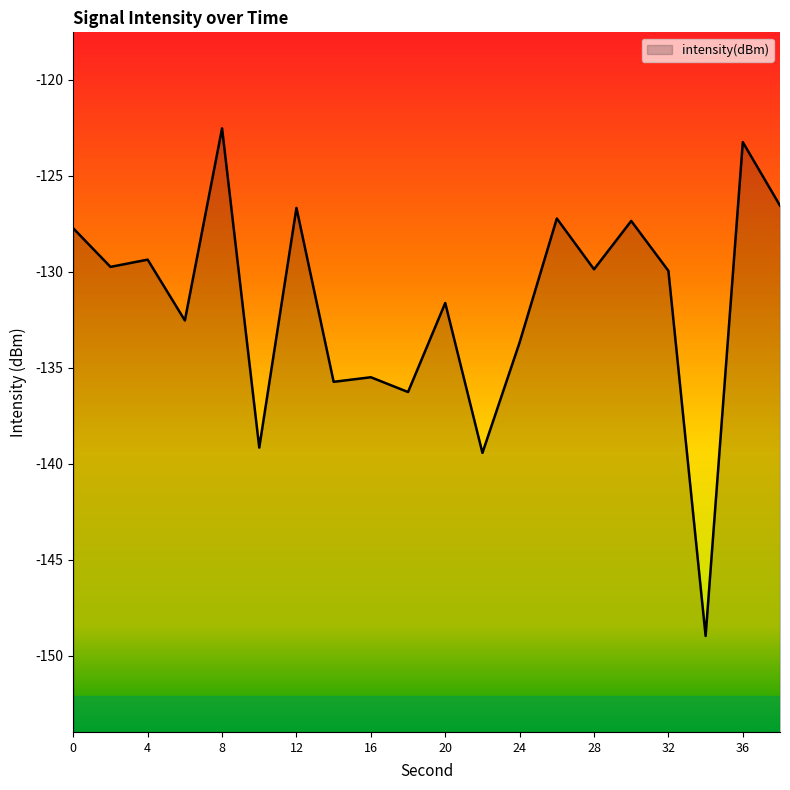

True or false: the data shows -60.8 at 18.

False